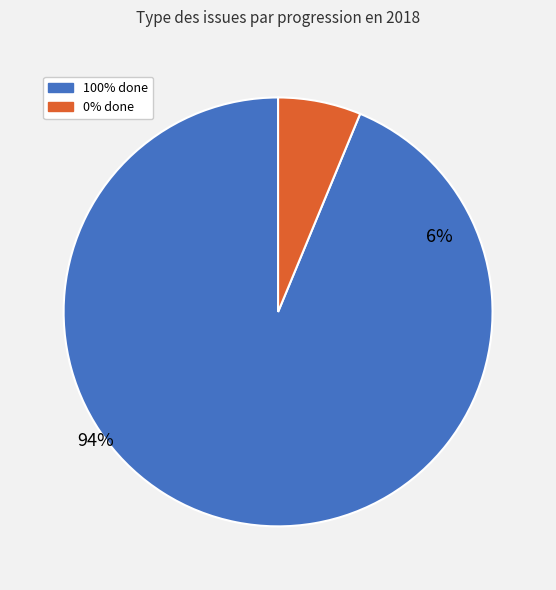

True or false: 4483 accounts for 6% of the total.

True